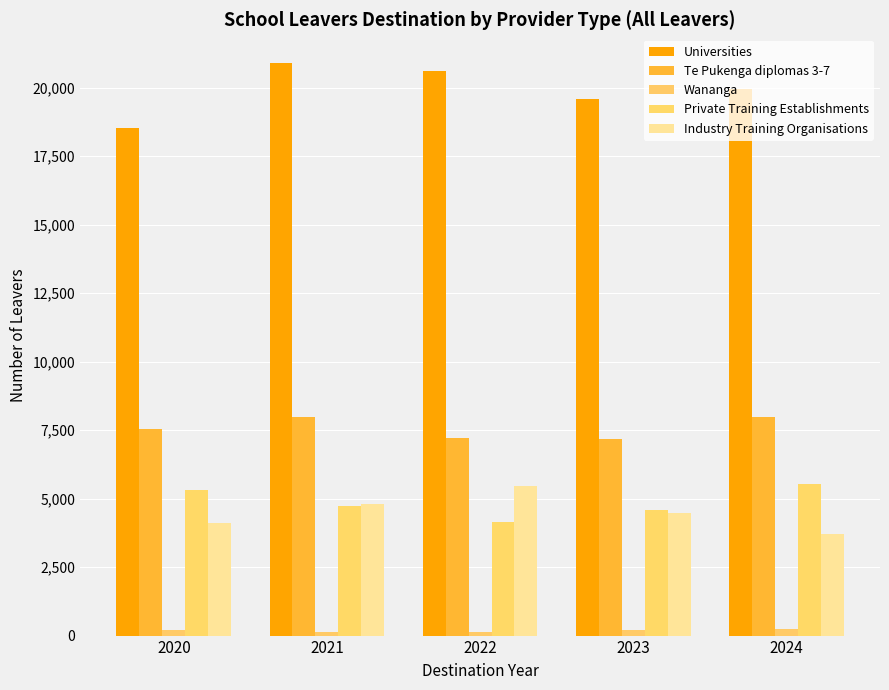

Reading left to right, list all the values displayed in this chart.

Universities: 2020=18528	2021=20897	2022=20592	2023=19585	2024=19942
Te Pukenga diplomas 3-7: 2020=7542	2021=7989	2022=7223	2023=7159	2024=7959
Wananga: 2020=188	2021=141	2022=135	2023=193	2024=225
Private Training Establishments: 2020=5308	2021=4745	2022=4156	2023=4576	2024=5547
Industry Training Organisations: 2020=4123	2021=4785	2022=5446	2023=4488	2024=3712